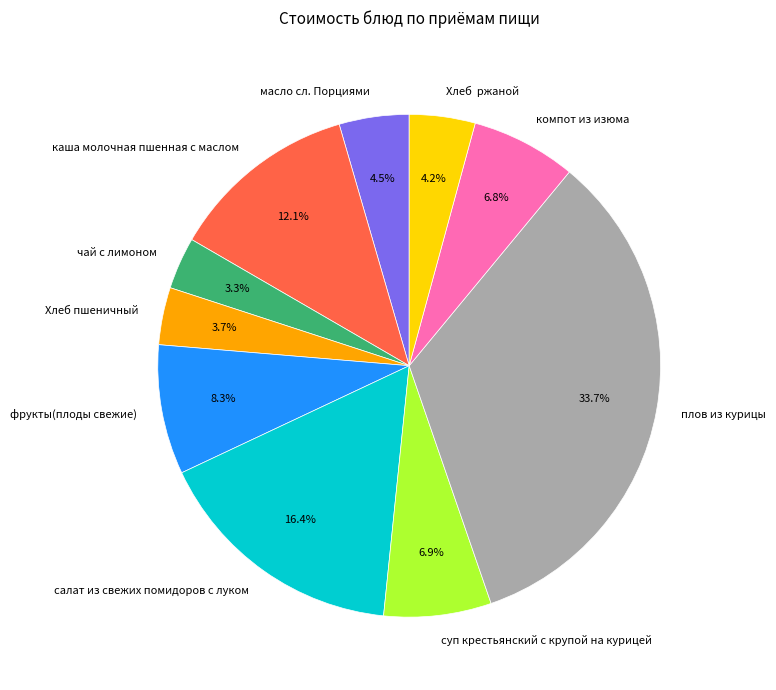

To the nearest percent, what portion does Хлеб пшеничный represent?

4%